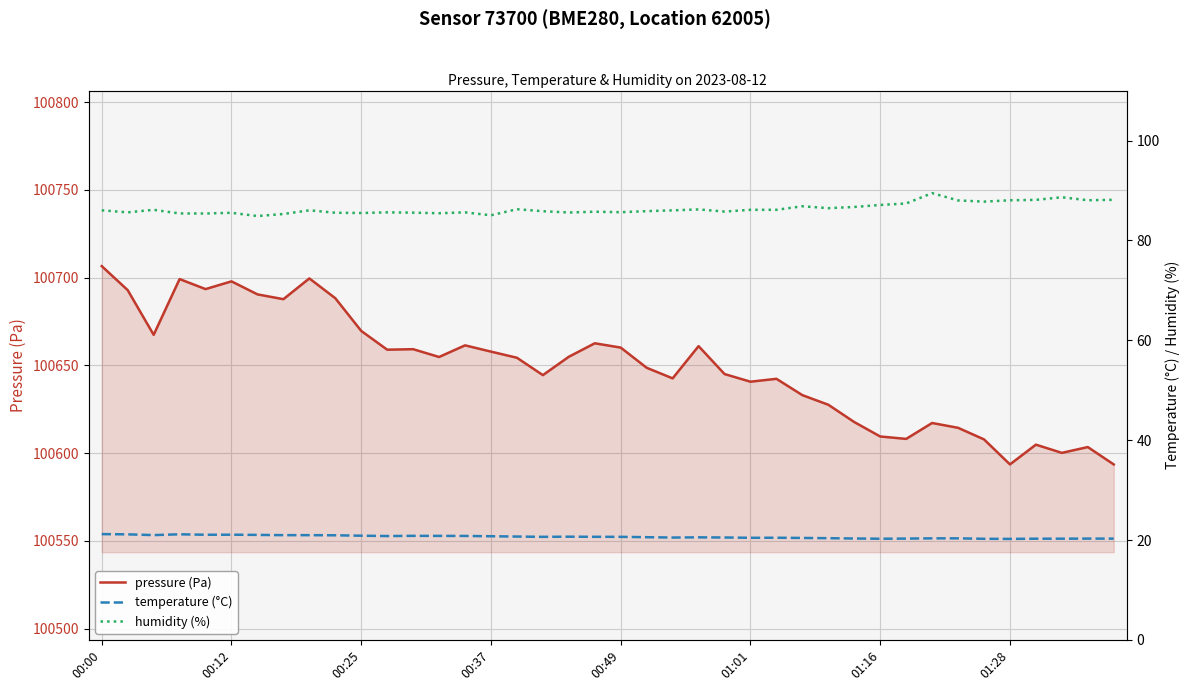

What is the minimum value for pressure (Pa)?

100593.5